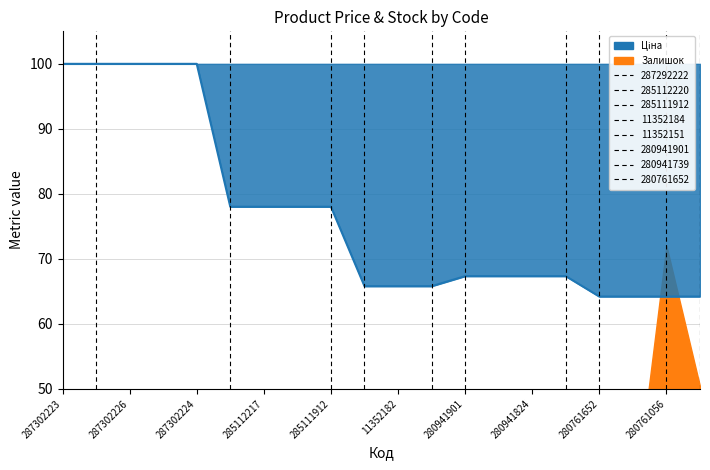

Is it true that the value at 280761652 is 64.2?

True